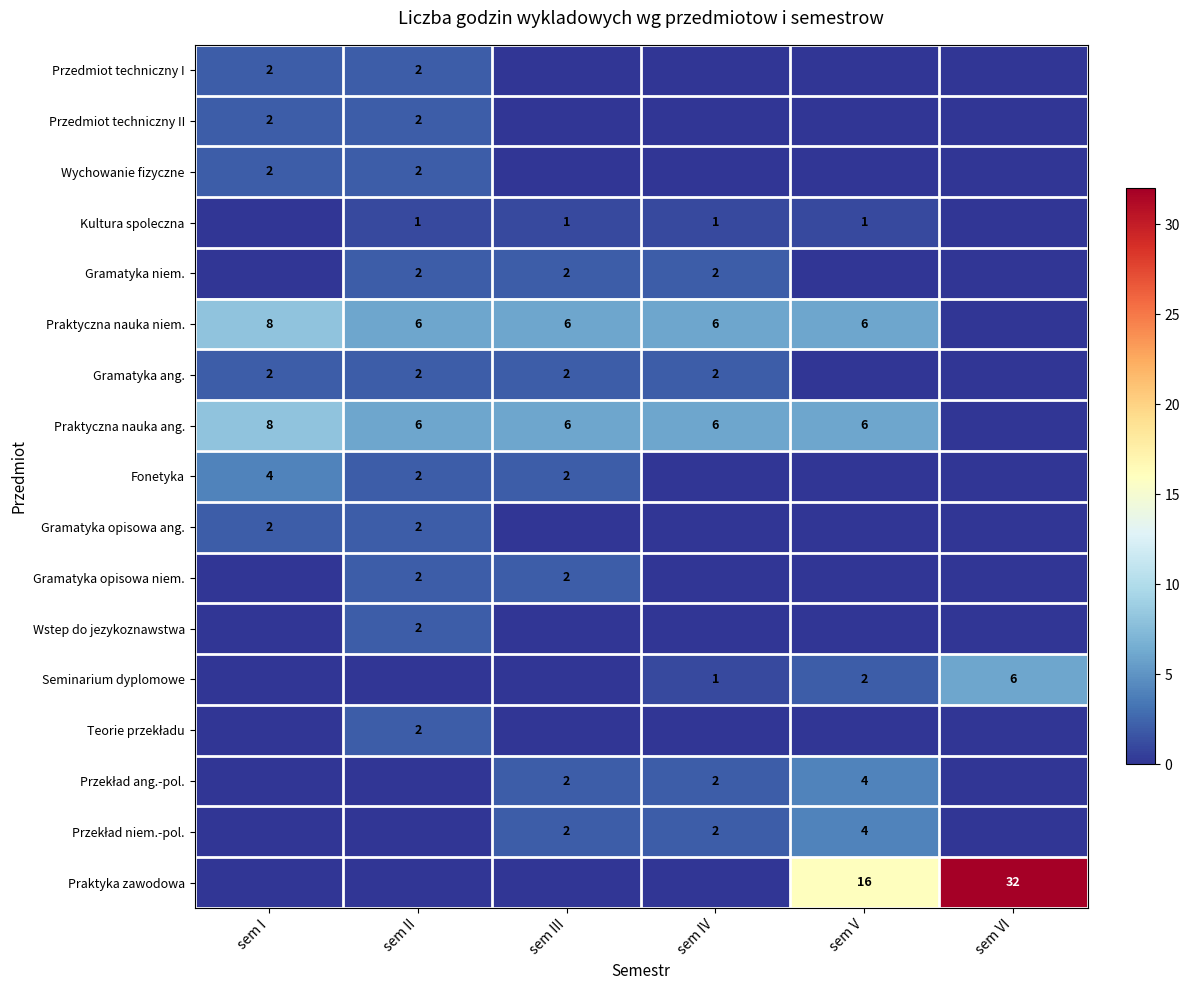

The Kultura spoleczna series shows 0 at sem IV. True or false?

False